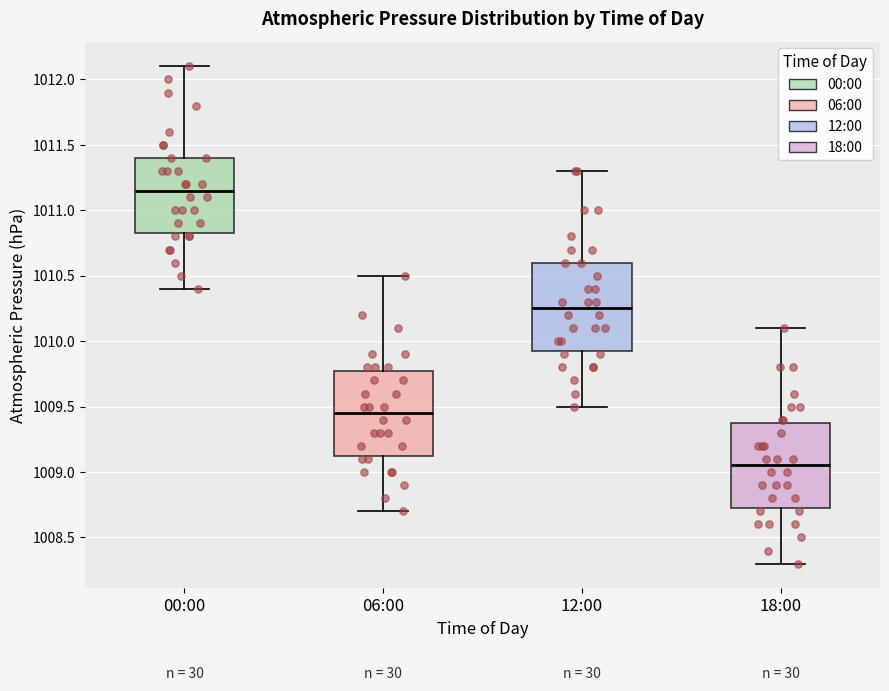

Reading left to right, read every box against the y-axis: the position of its median line, the range the box covers, and the ends of its whiskers. The values are not printed on the chart, so give them approximately, as read against the axis.

00:00: median 1011.15, box 1010.85 to 1011.40, whiskers 1010.40 to 1012.10
06:00: median 1009.45, box 1009.15 to 1009.80, whiskers 1008.70 to 1010.50
12:00: median 1010.25, box 1009.95 to 1010.60, whiskers 1009.50 to 1011.30
18:00: median 1009.05, box 1008.75 to 1009.40, whiskers 1008.30 to 1010.10